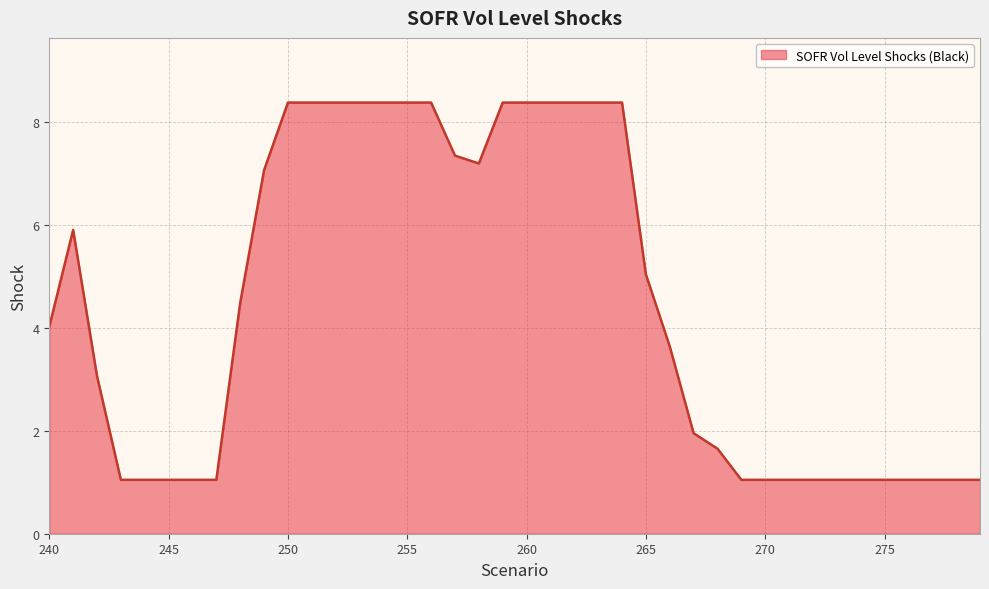

What is the smallest value displayed?

1.0